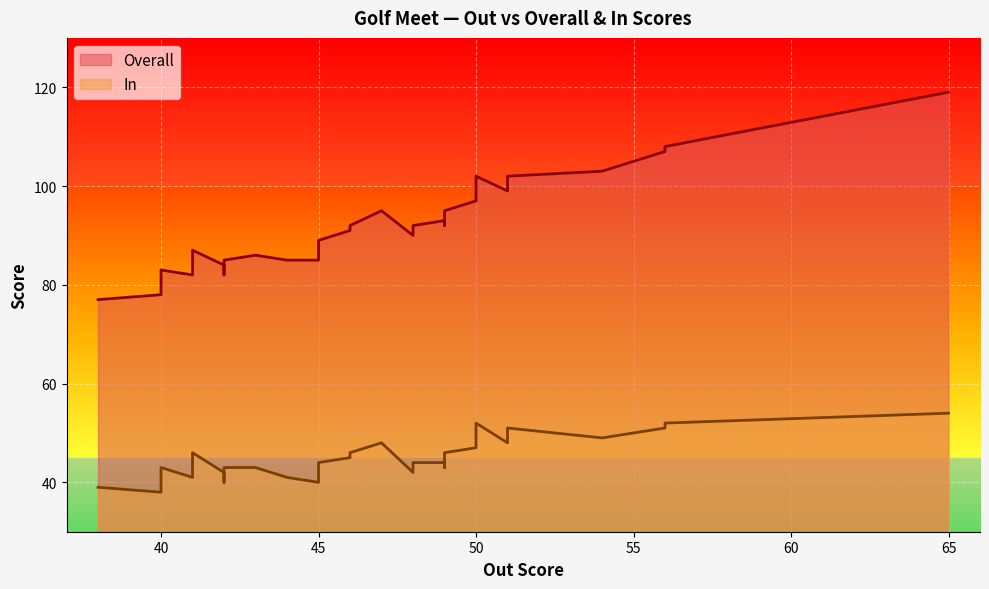

How many points are higher than both their immediate neighbors (excluding endpoints)?

5